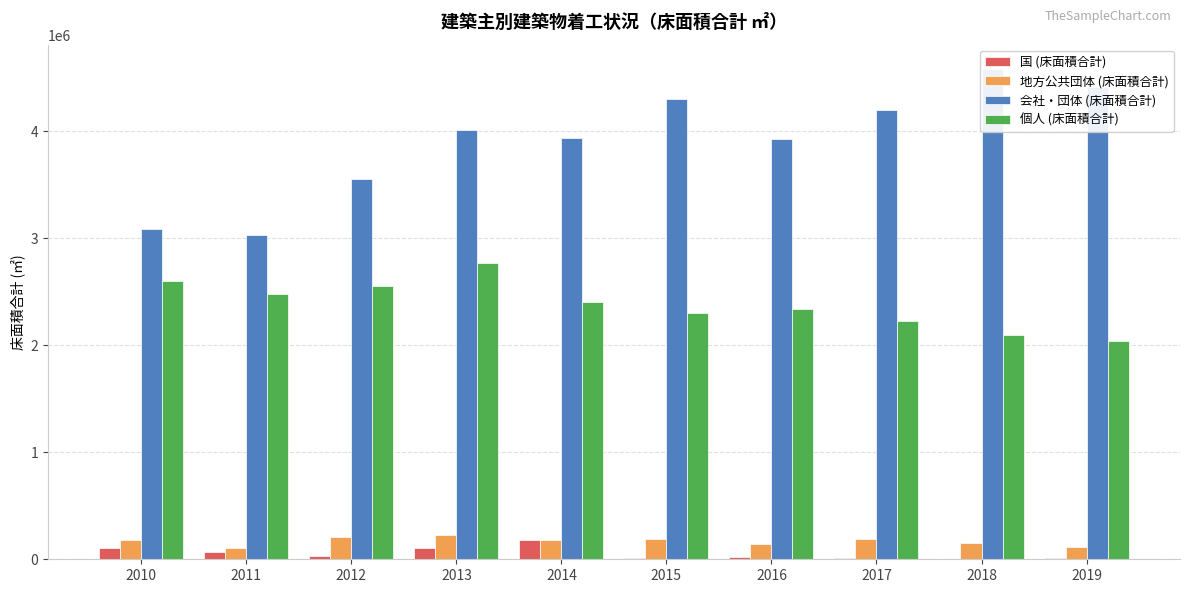

At which category is the sum across all series the highest?

2013